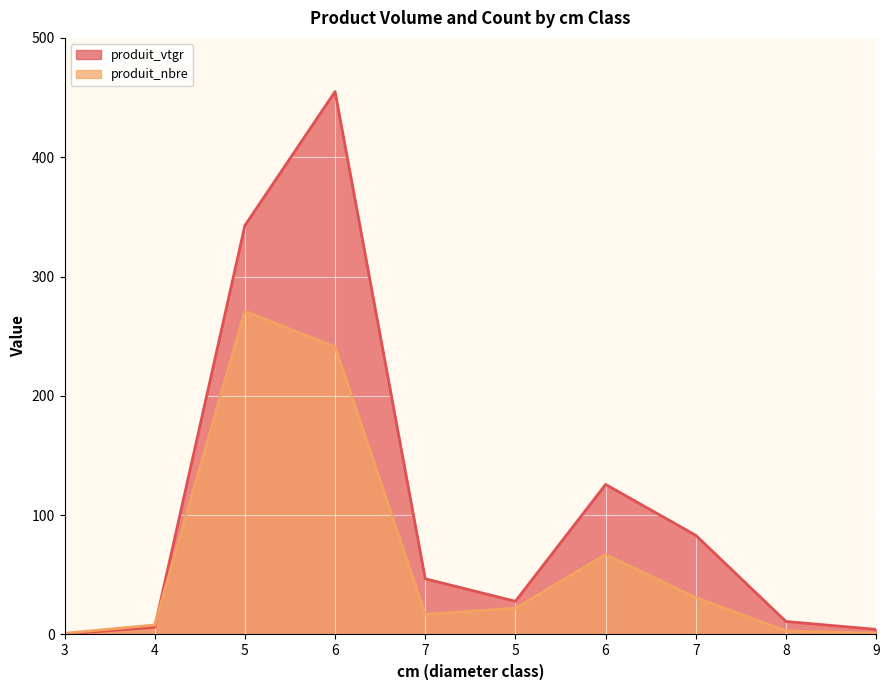

Which category has the lowest value across all series?

3